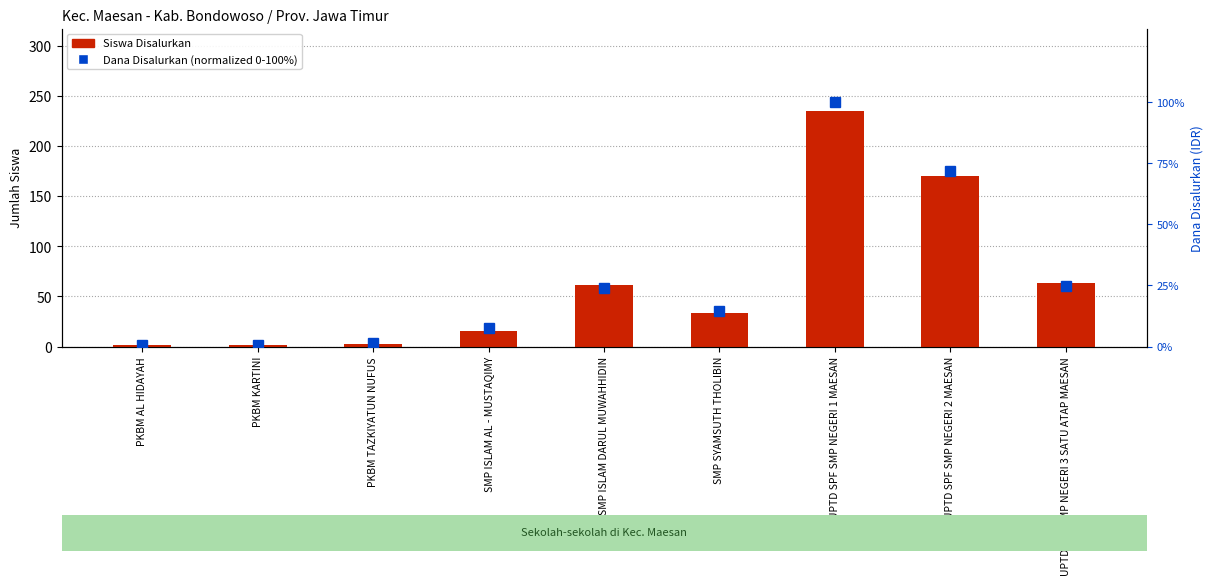

Reading left to right, what are all the values shown in this chart?

Siswa Disalurkan: 2.0	2.0	3.0	15.0	61.0	33.0	235.0	170.0	63.0
Dana Disalurkan (normalized): 0.8	0.8	1.6	7.7	24.1	14.6	100.0	72.0	24.9